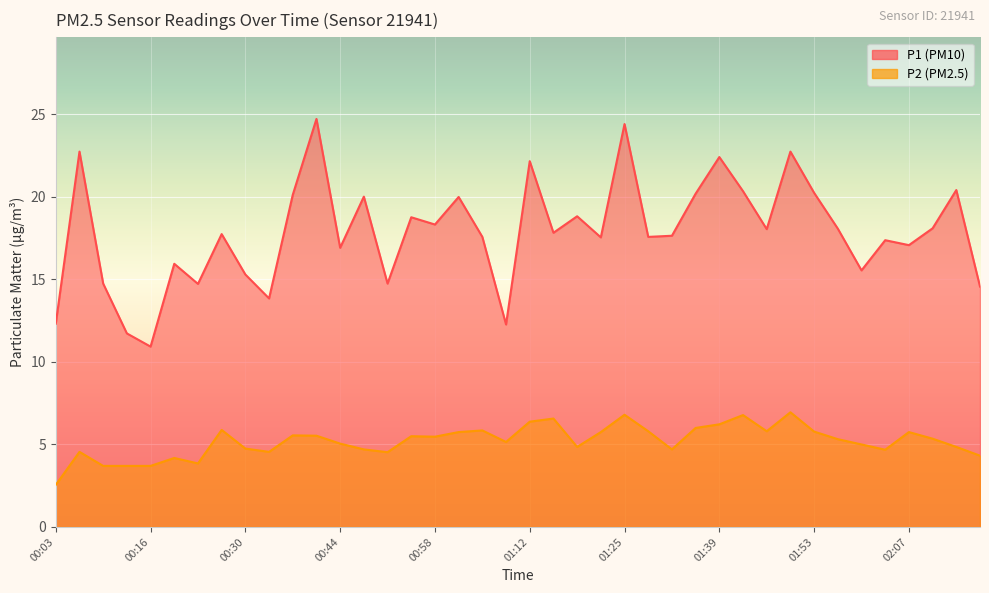

What is the difference between the P2 values at 01:56 and 01:53?

0.5